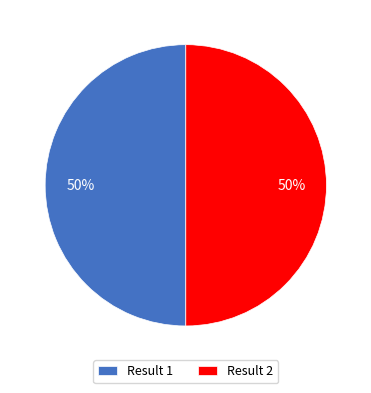

Is it true that Result 2 is 62% of the pie?

False